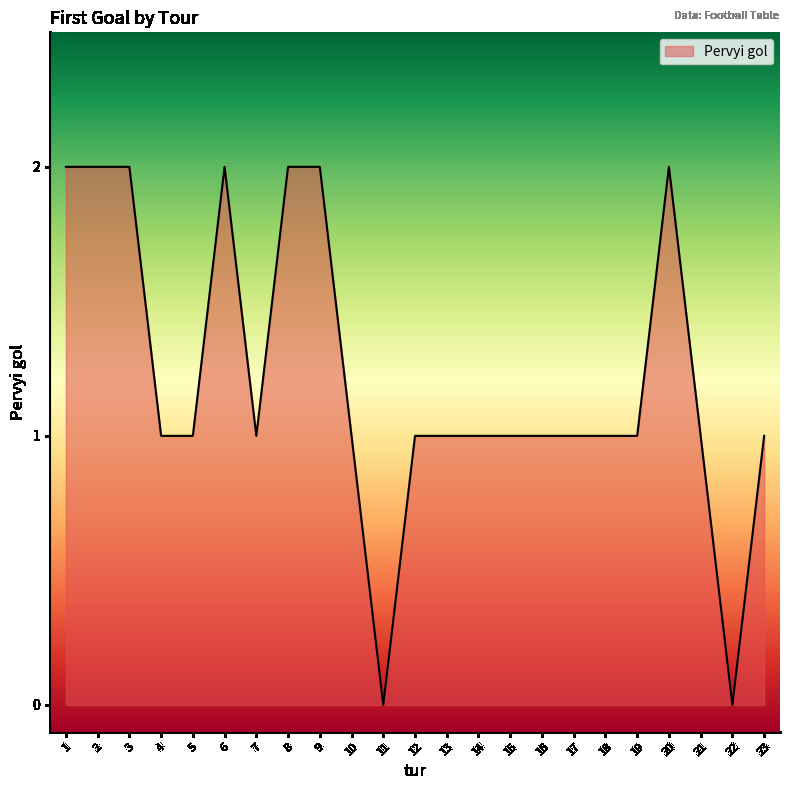

Count the values in the range 1 to 2.

21